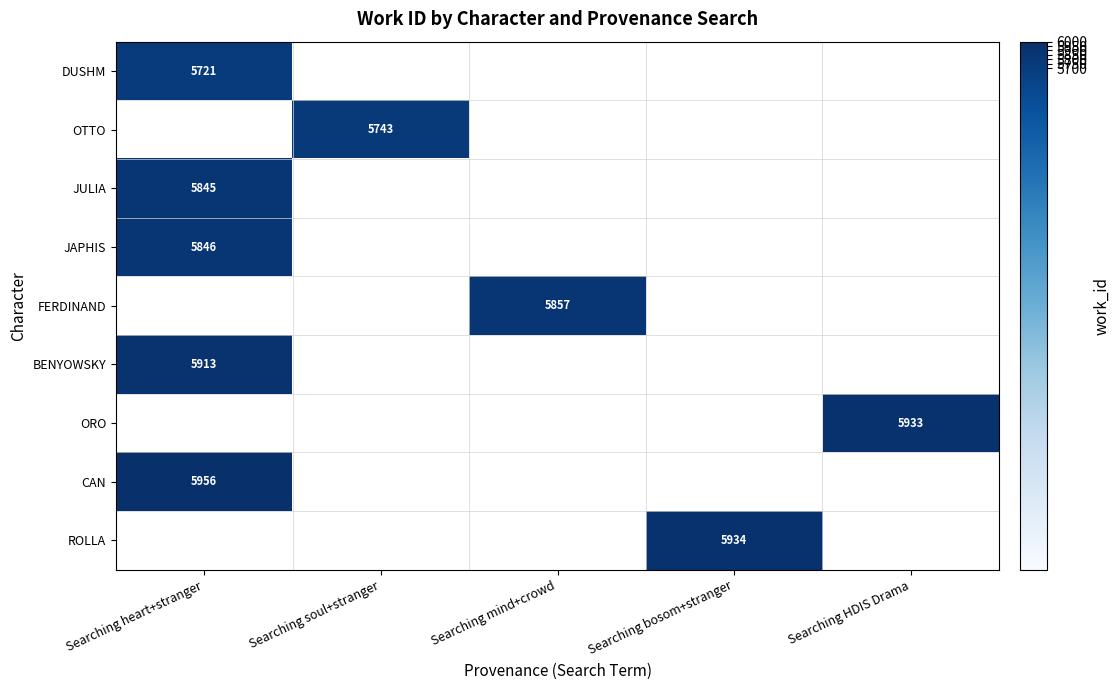

Is it true that JULIA equals 5845 at Searching heart+stranger?

True